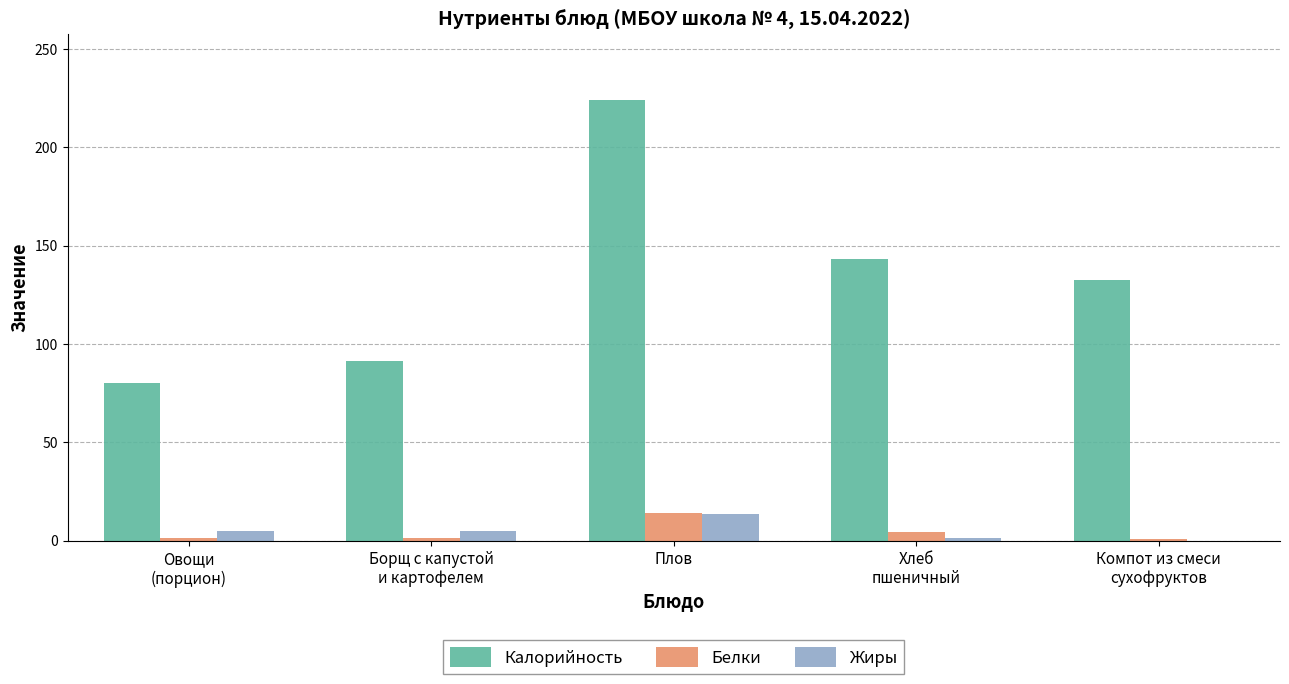

At which label does Жиры reach its peak?

Плов